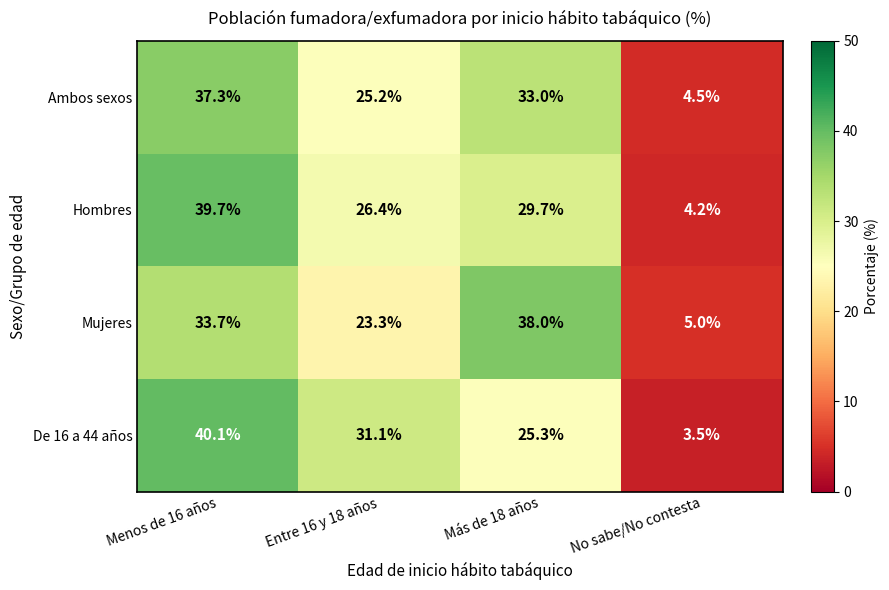

What is the sum of the Hombres values at Menos de 16 años and No sabe/No contesta?

43.9